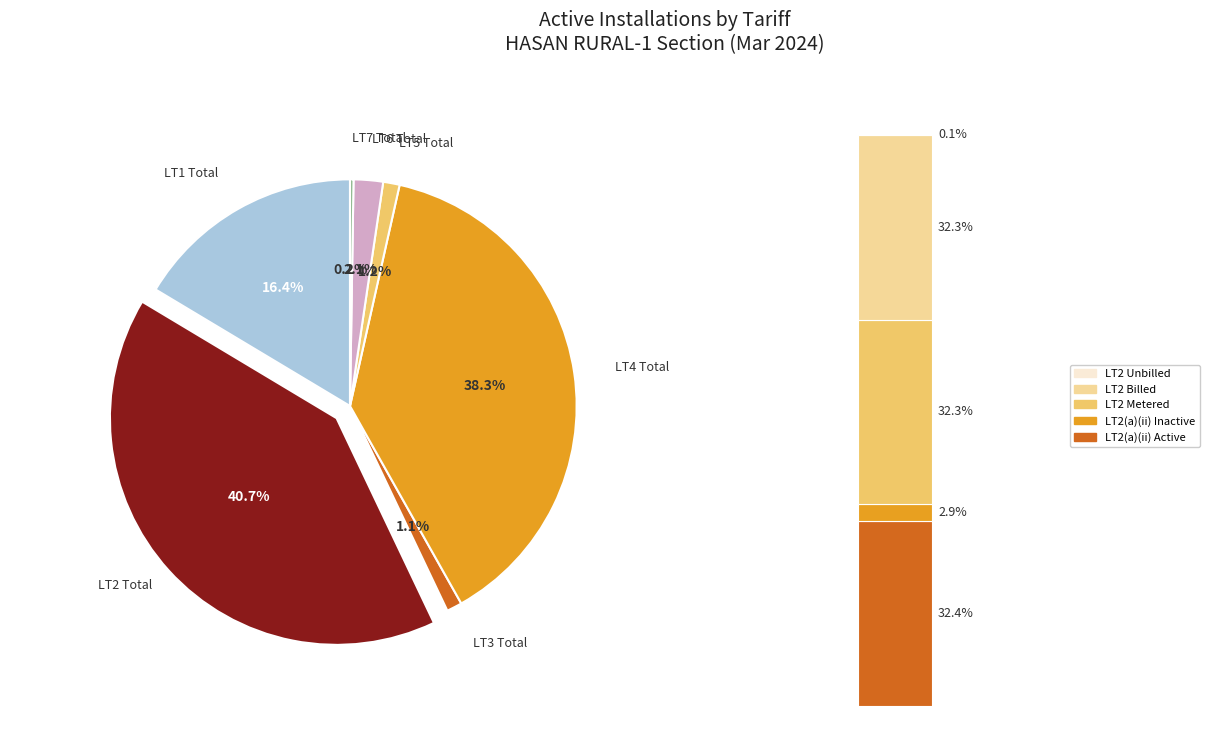

Is it true that LT3 Total is 11% of the pie?

False